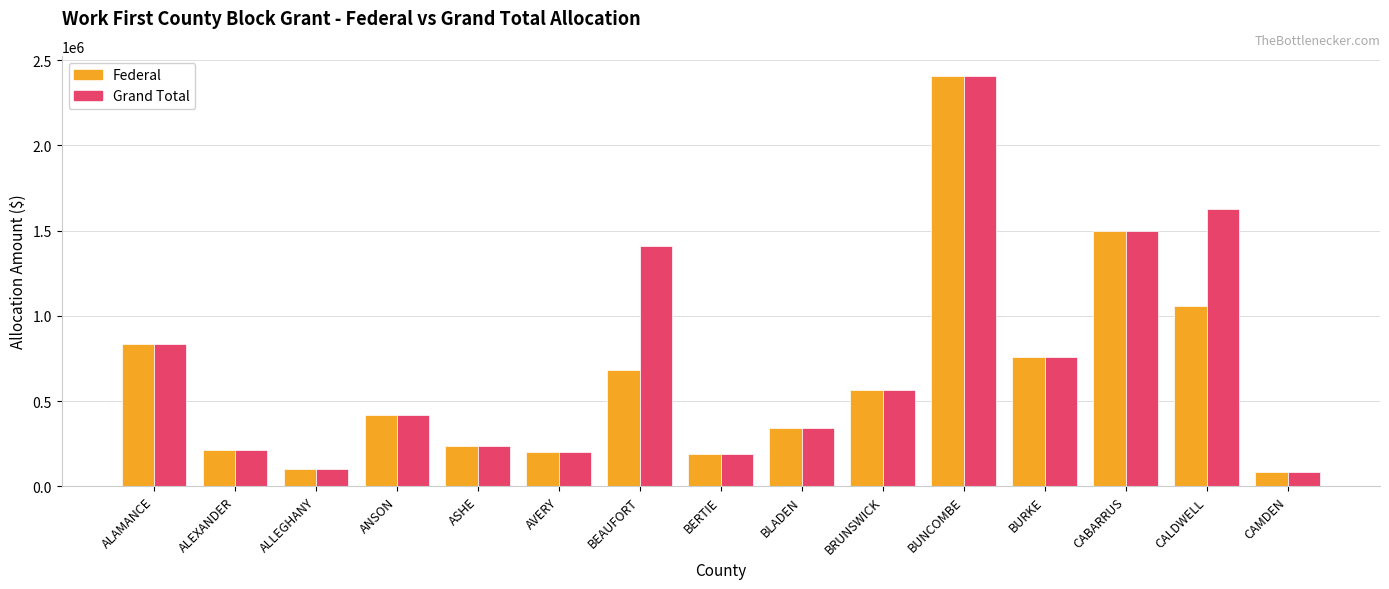

What is the difference between the maximum and minimum values in the Grand Total series?

2317748